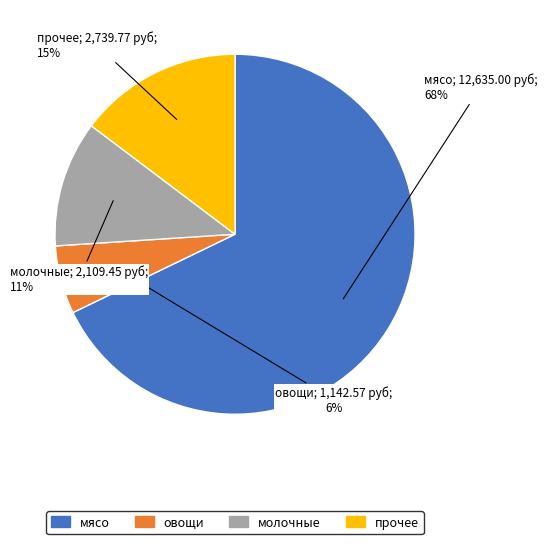

Is there any slice that represents more than half of the pie?

Yes